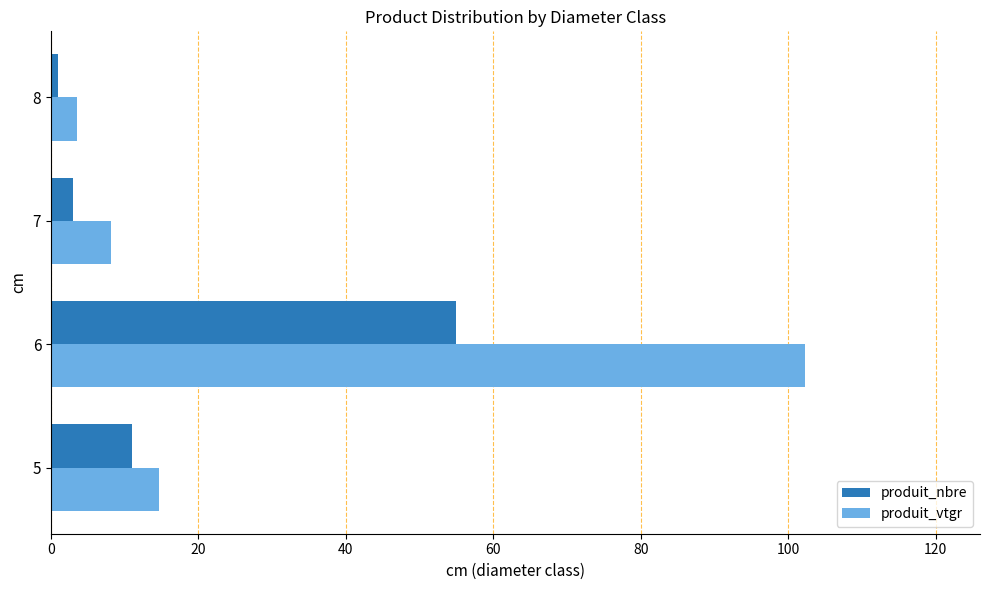

The value of produit_nbre at 5 is 7.1. True or false?

False